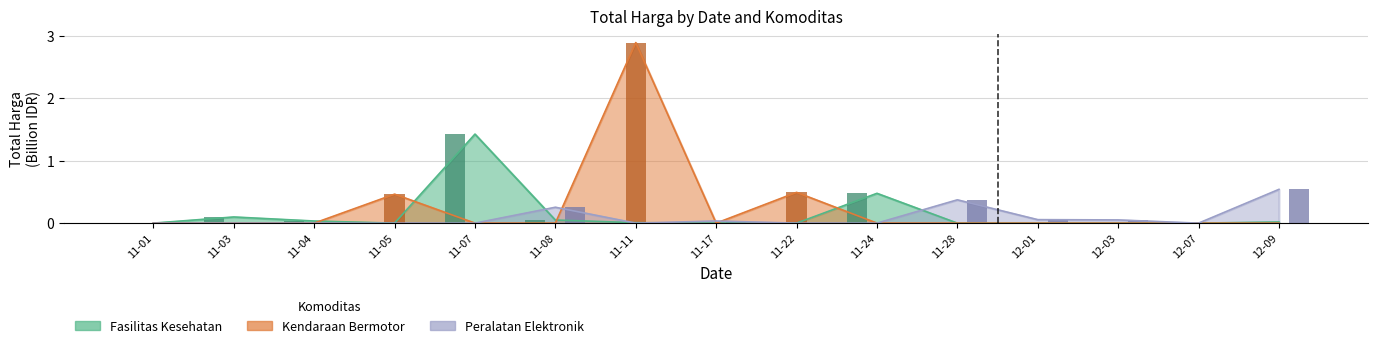

At which label is Fasilitas Kesehatan closest to 0?

11-05